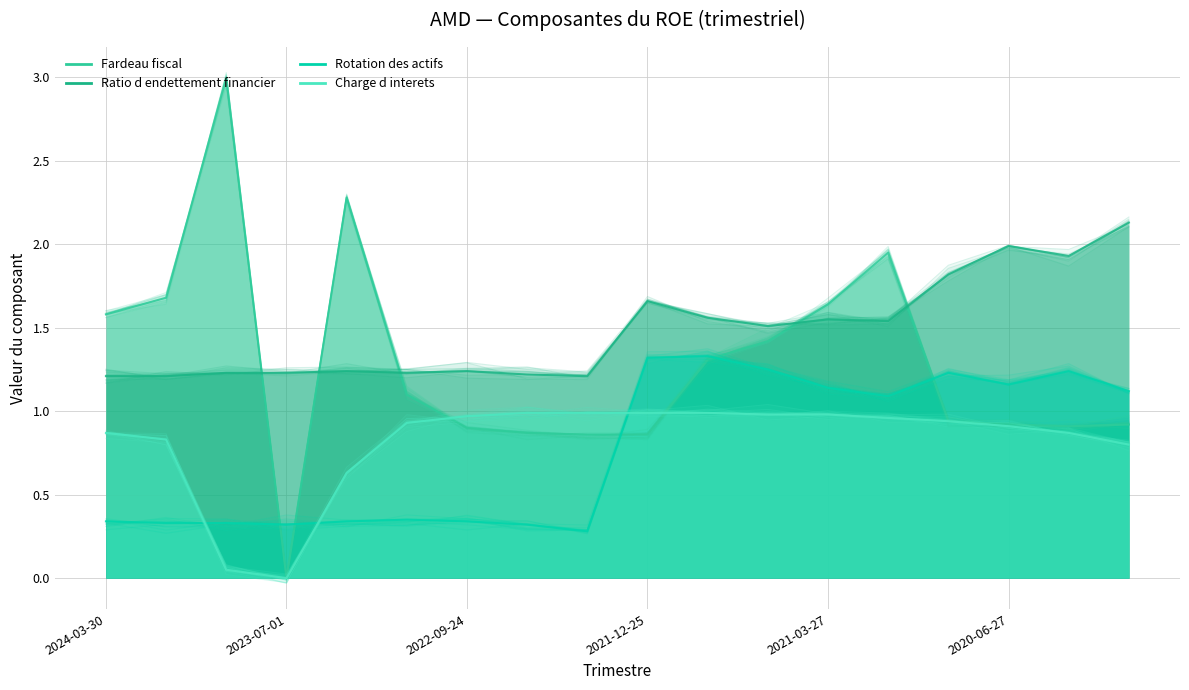

What value does the Rotation des actifs series have at 16?

1.3